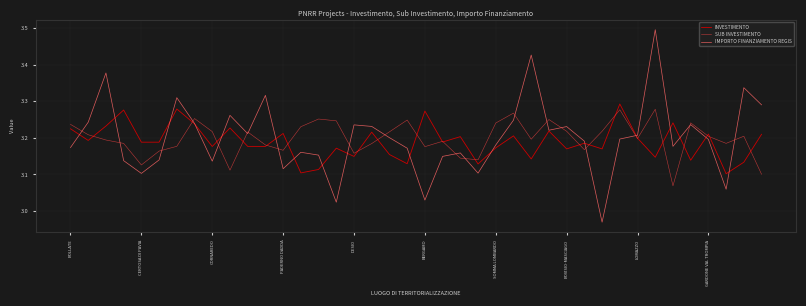

Which series has the widest spread of values?

IMPORTO FINANZIAMENTO REGIS